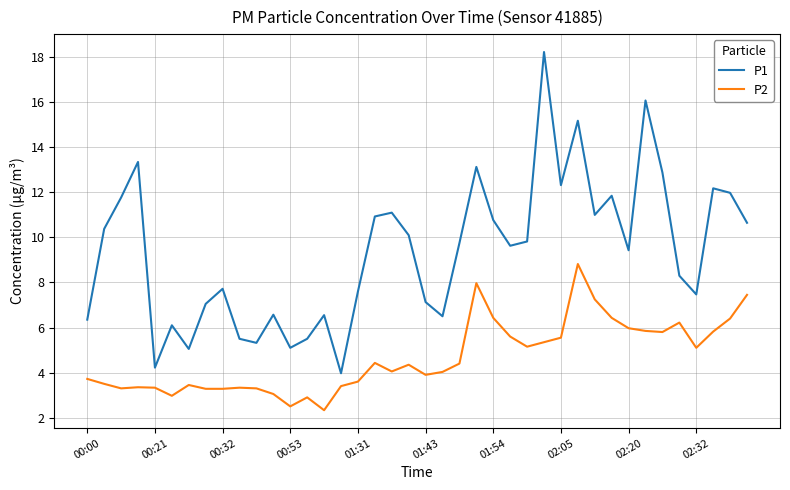

Which series has the widest spread of values?

P1